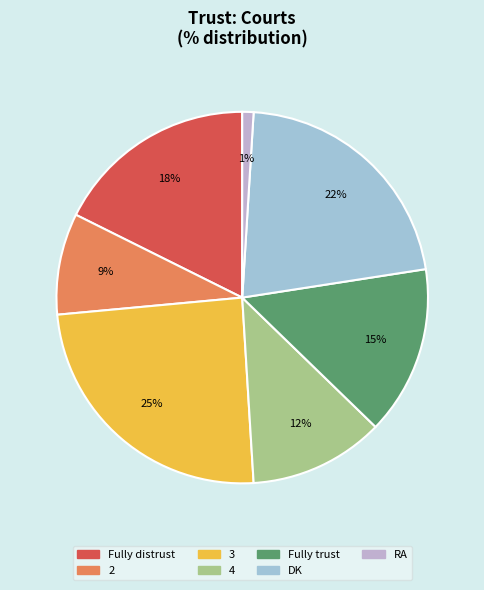

How many slices are in this pie chart?

7